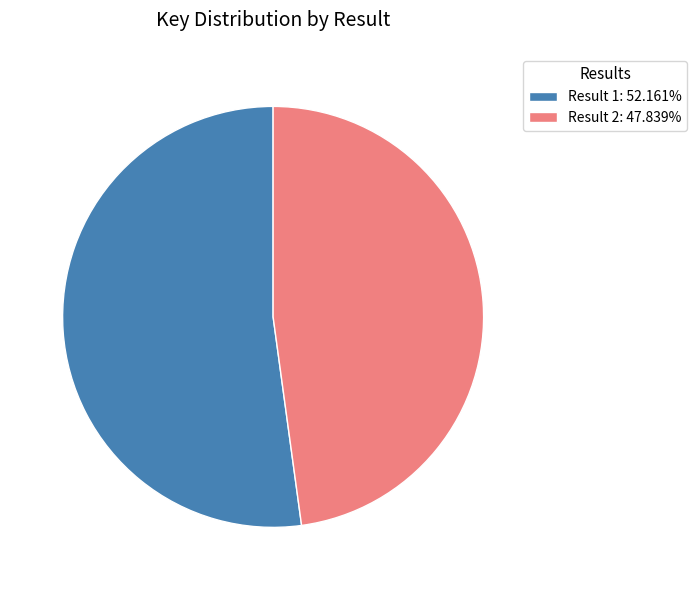

Approximately how many times larger is the value at Result 2: 47.839% compared to Result 1: 52.161%?

0.9